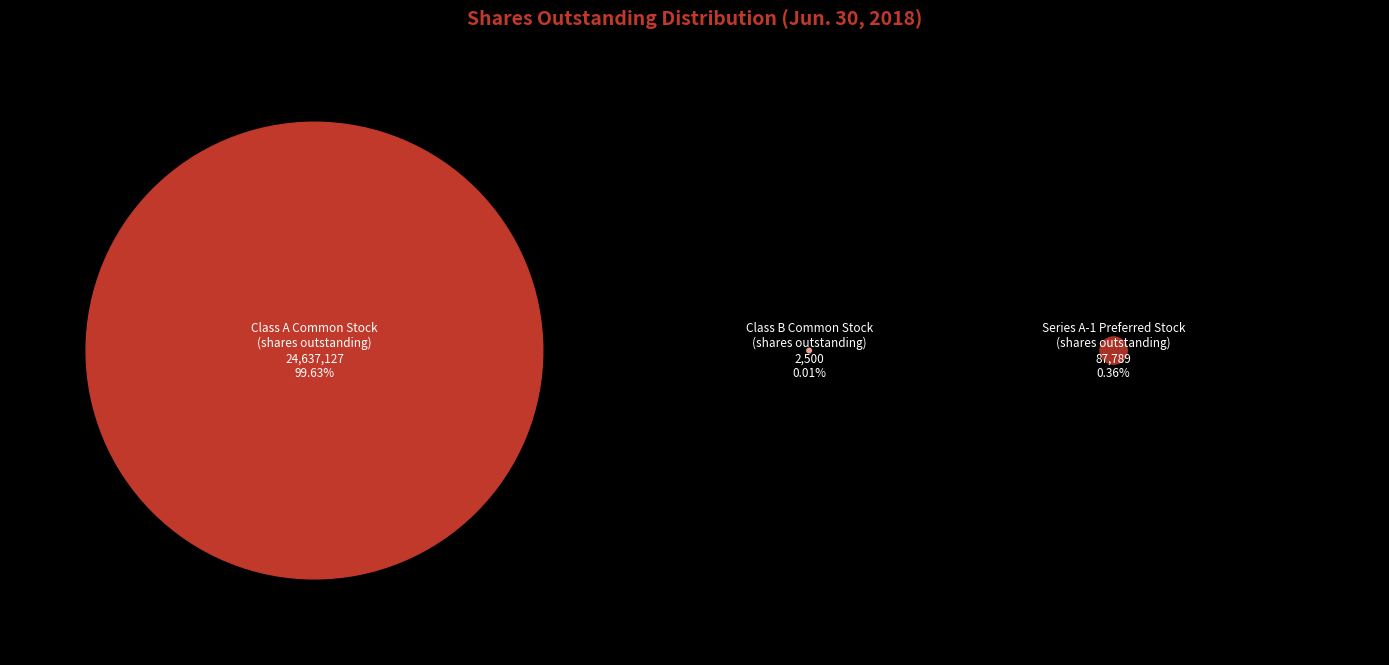

To the nearest percent, what is the average slice percentage?

33%